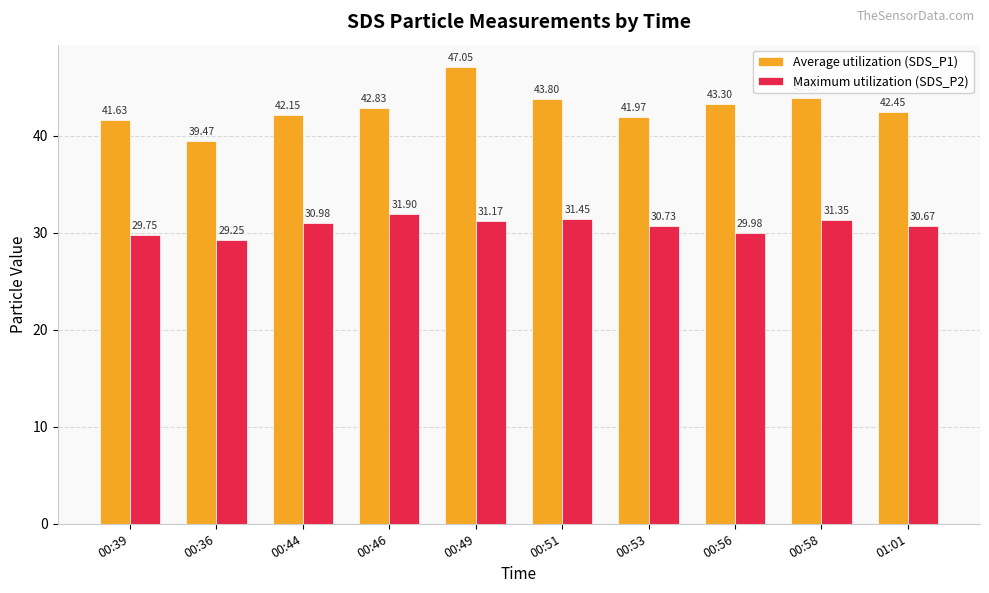

Which series changed the most between 00:49 and 00:56?

Average utilization (SDS_P1)